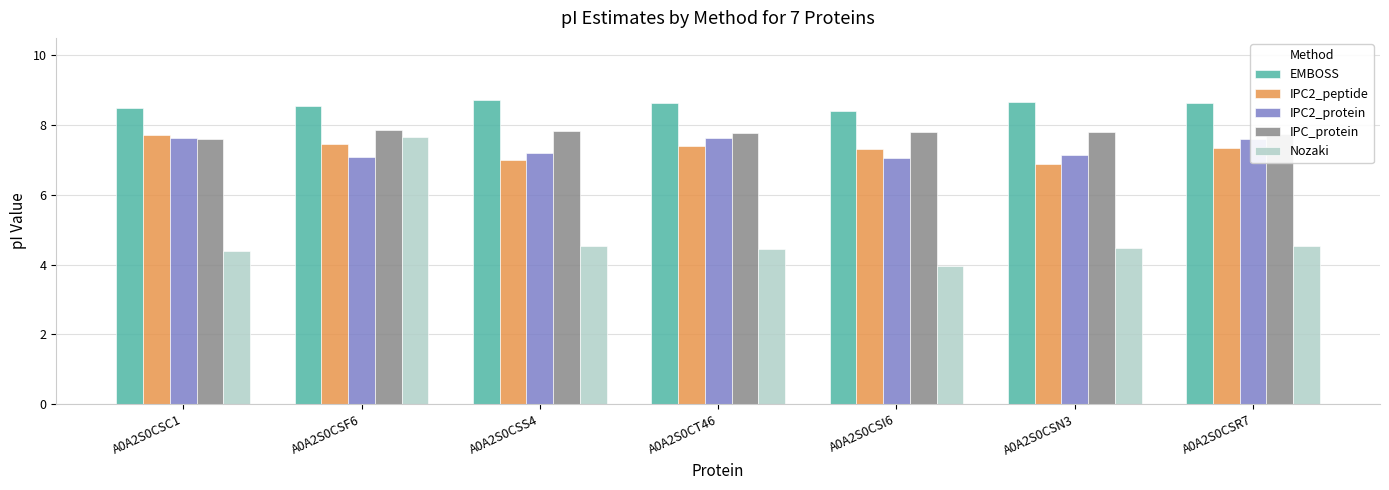

What is the difference between the maximum and minimum values in the EMBOSS series?

0.3